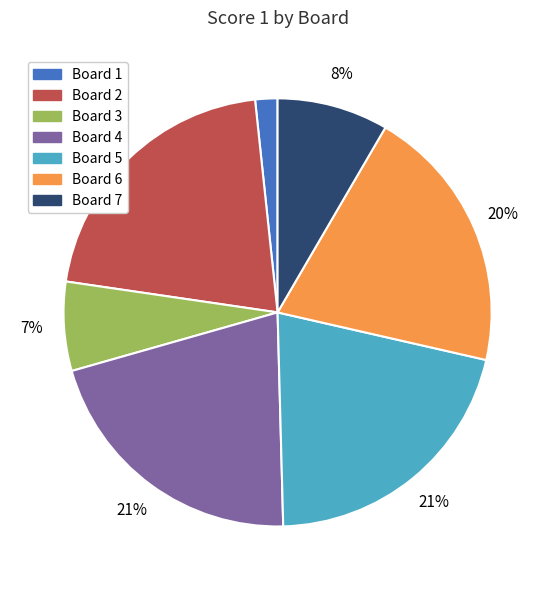

To the nearest percent, what portion does Board 2 represent?

21%